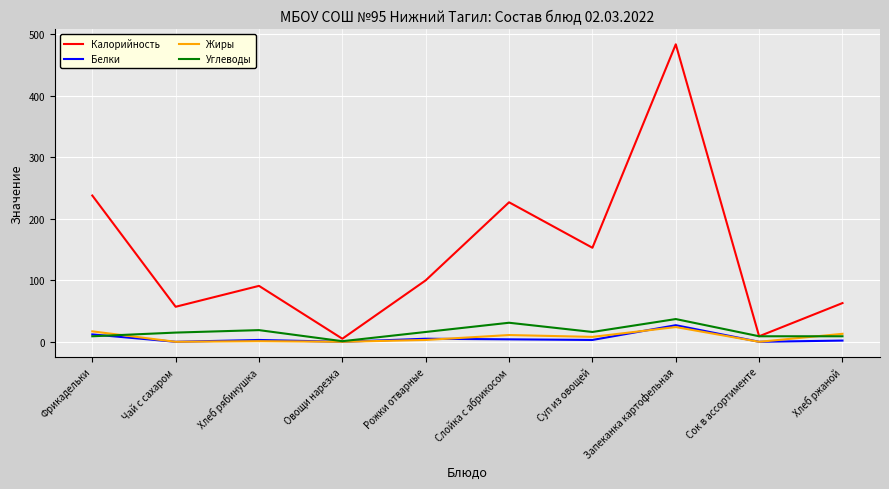

What position from the right is Сок в ассортименте?

2